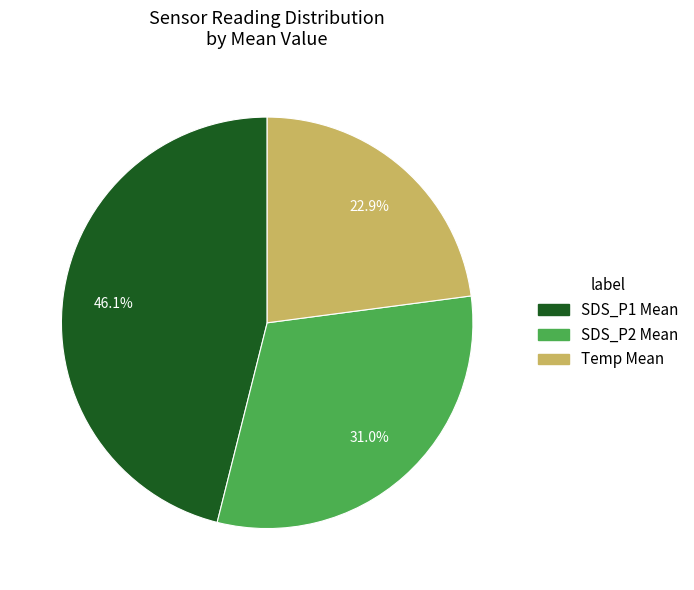

How many segments does this pie chart have?

3